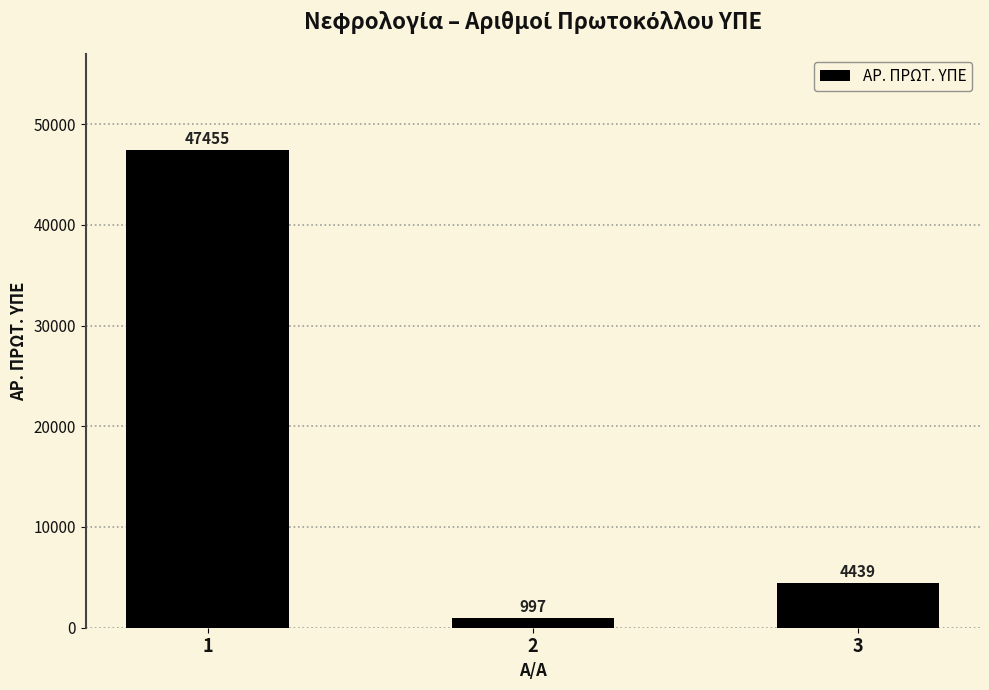

Rank the categories by value from highest to lowest.

1, 3, 2